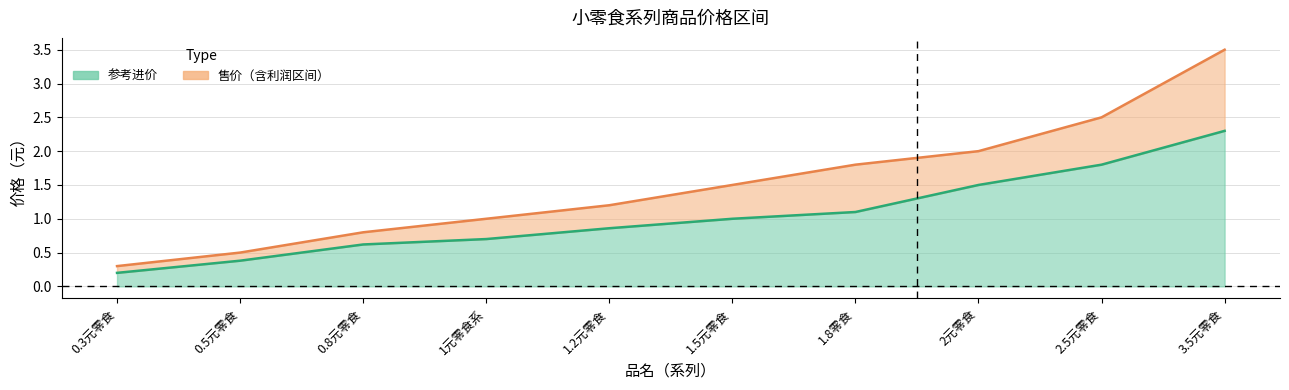

Which series has the largest range (max minus min)?

售价